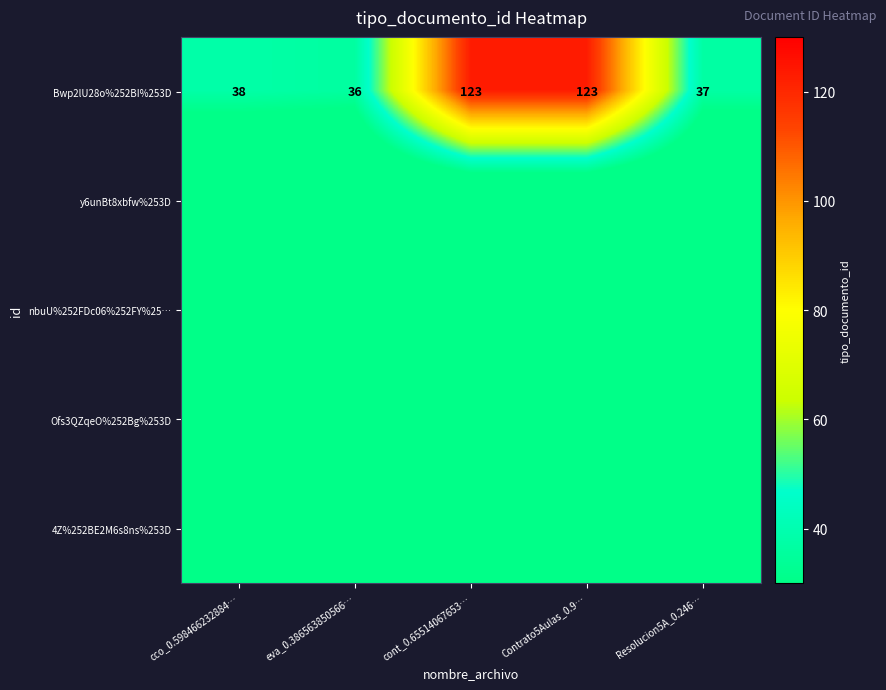

The value of Bwp2lU28o%252BI%253D at cco_0.598466232884… is 64. True or false?

False